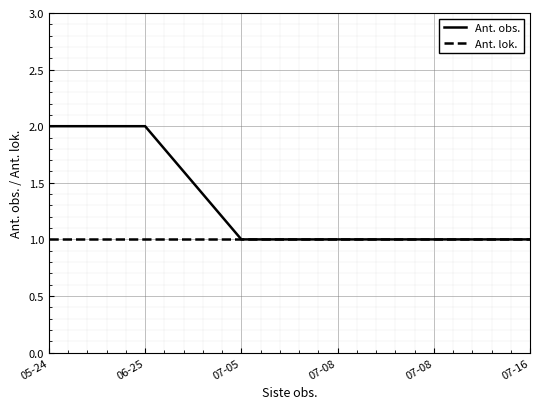

What is the highest value of the Ant. obs. series?

2